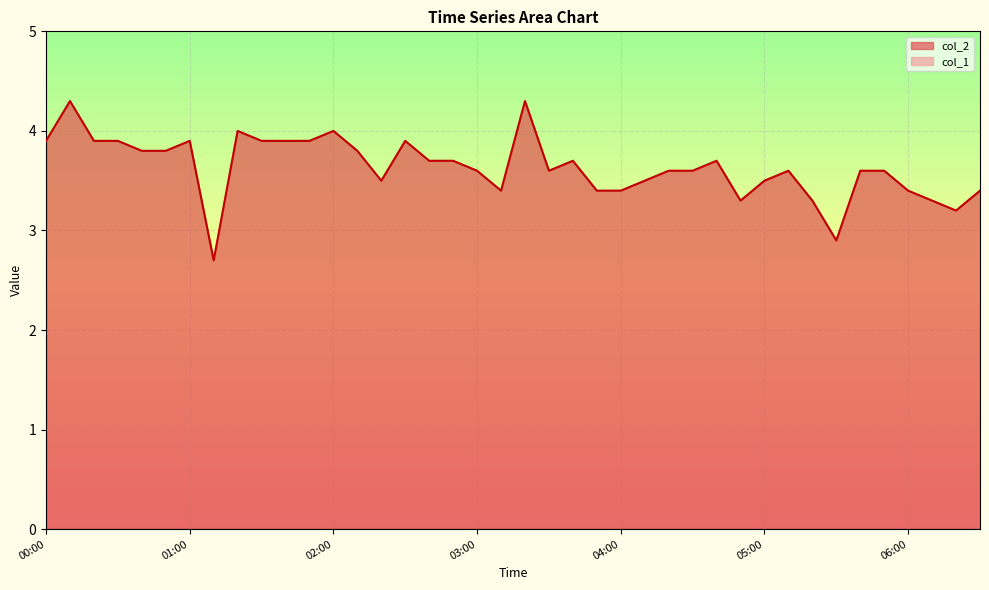

True or false: the data shows 3.3 at 06:10.

True